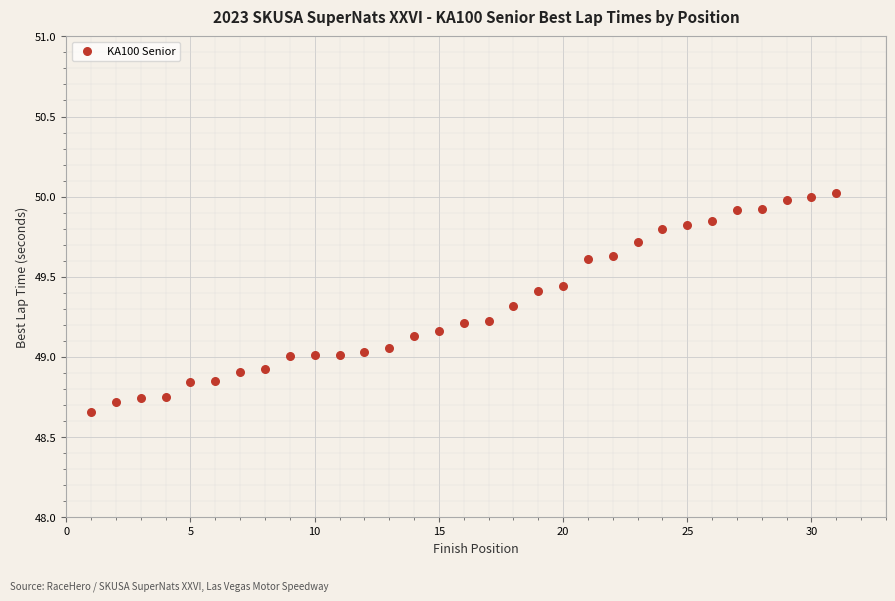

What is the range of Y values (max minus min)?

1.4